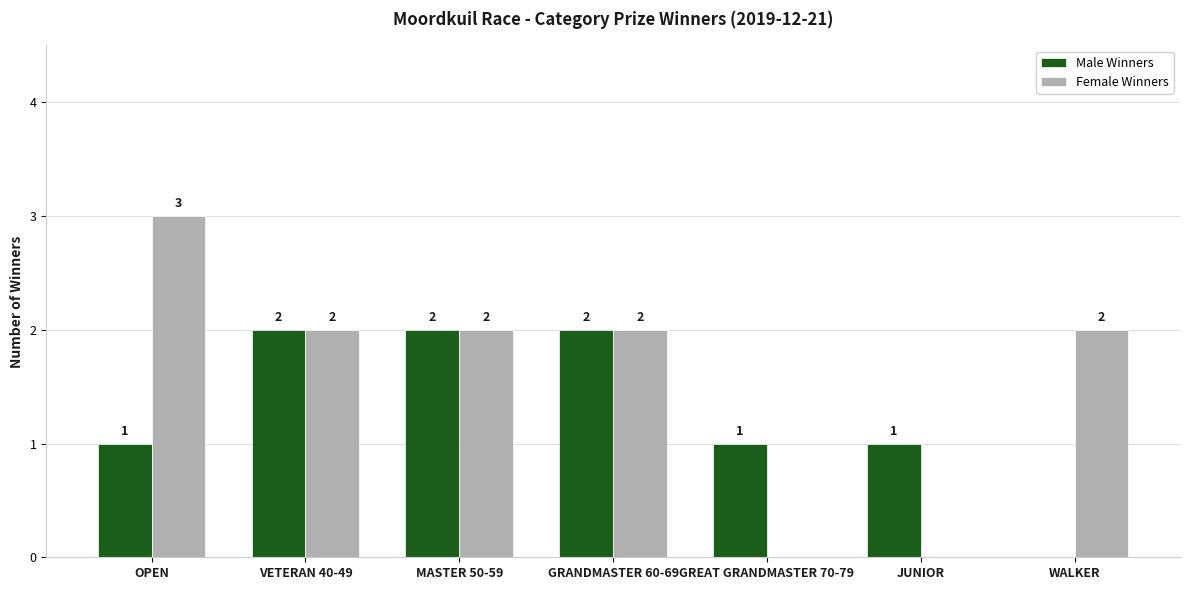

How many Female Winners values are between 0 and 2?

6